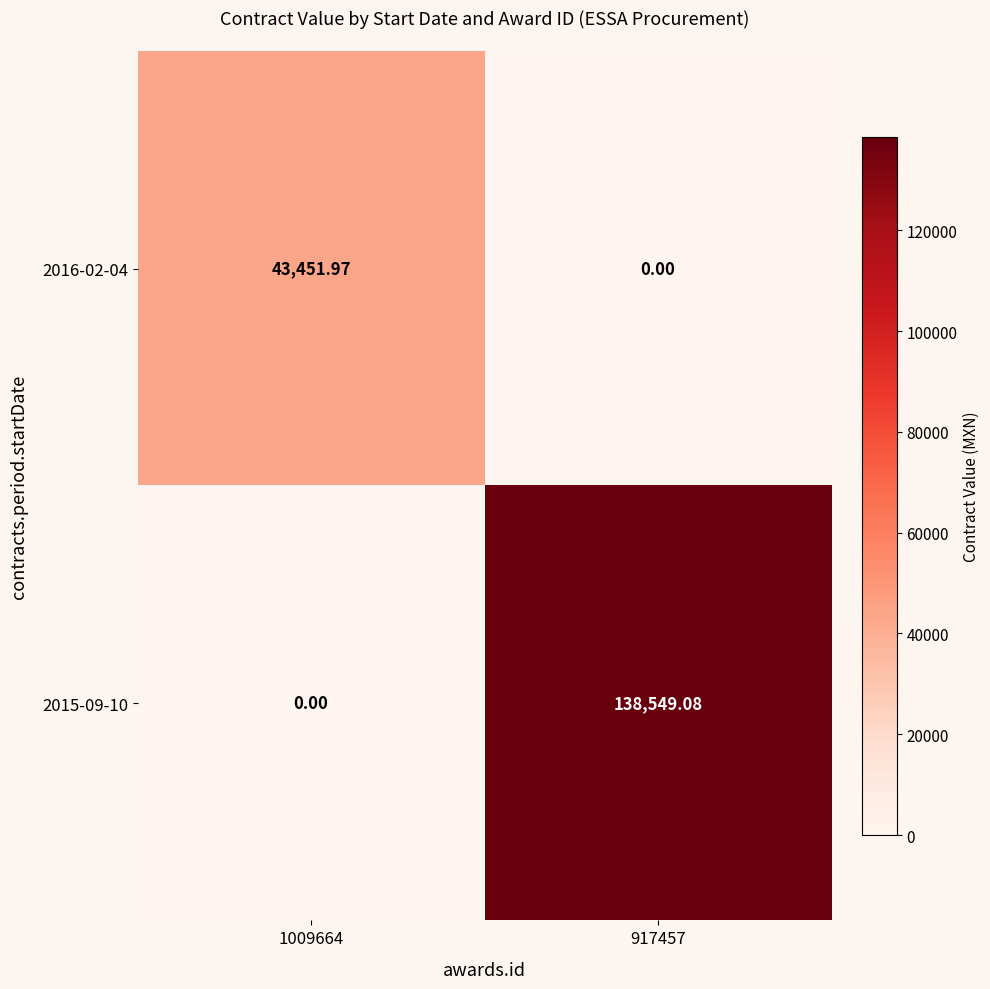

Is the value of 2016-02-04 at 1009664 greater than the value of 2015-09-10 at 1009664?

Yes